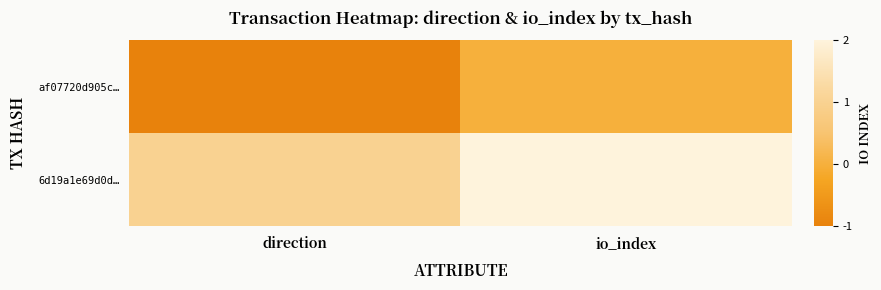

At how many categories does at least one series exceed 0?

2